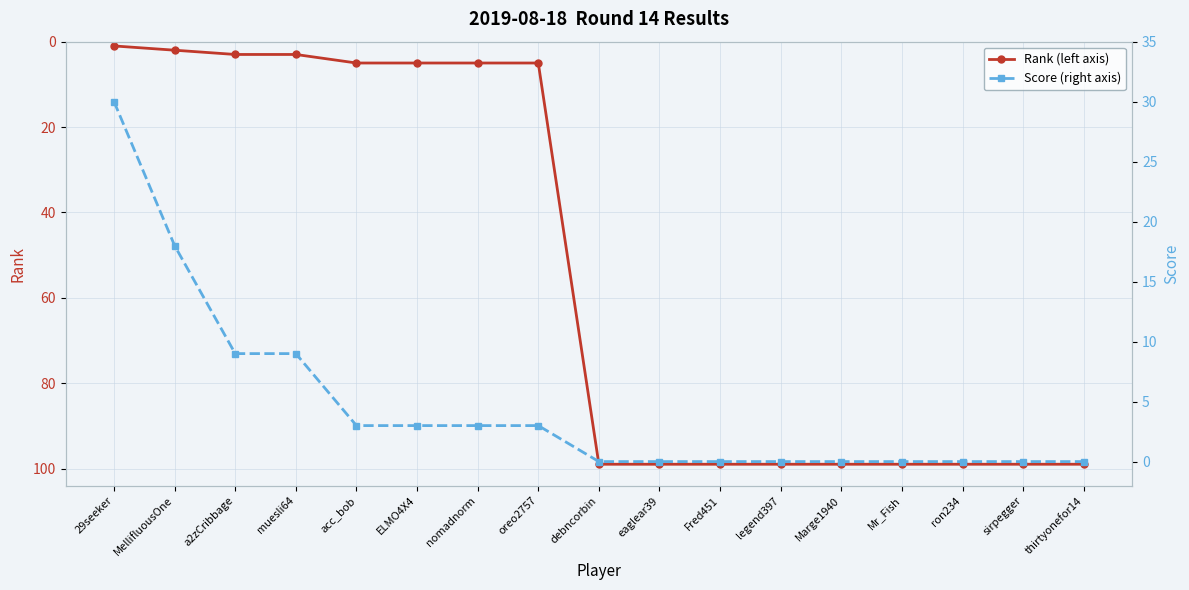

Rank the series by their average value, from highest to lowest.

Rank (left axis), Score (right axis)